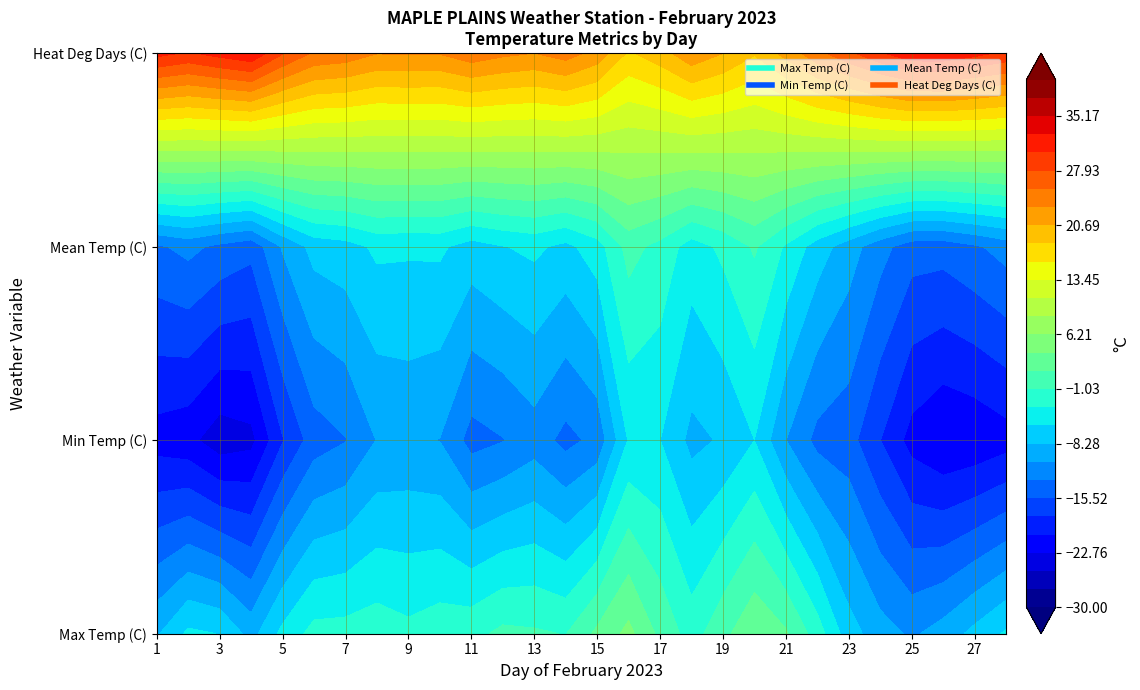

How many data points does each series have?

28